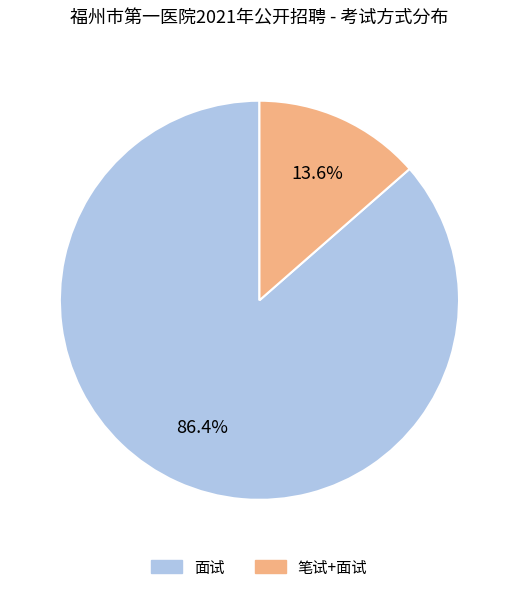

Which has a higher value, 笔试+面试 or 面试?

面试